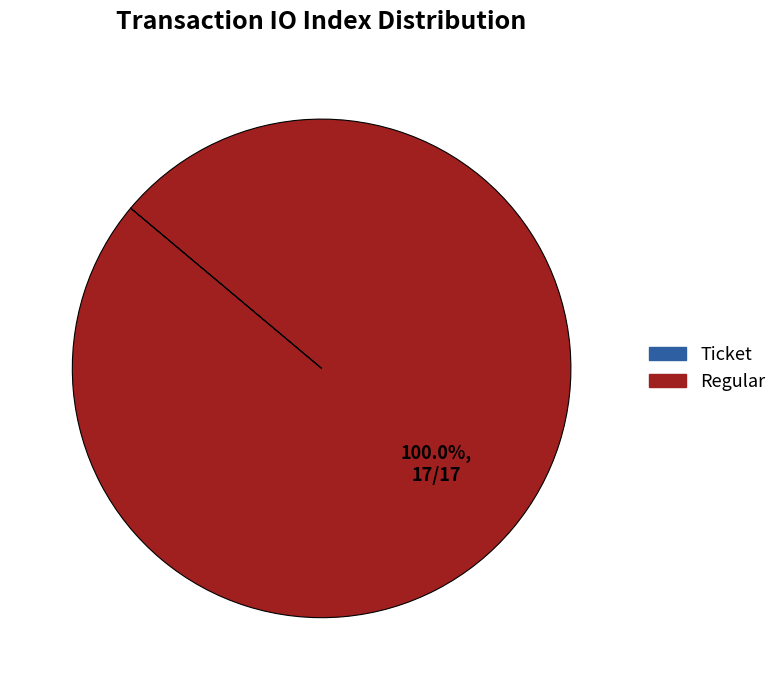

What is the largest slice in the pie chart?

Regular